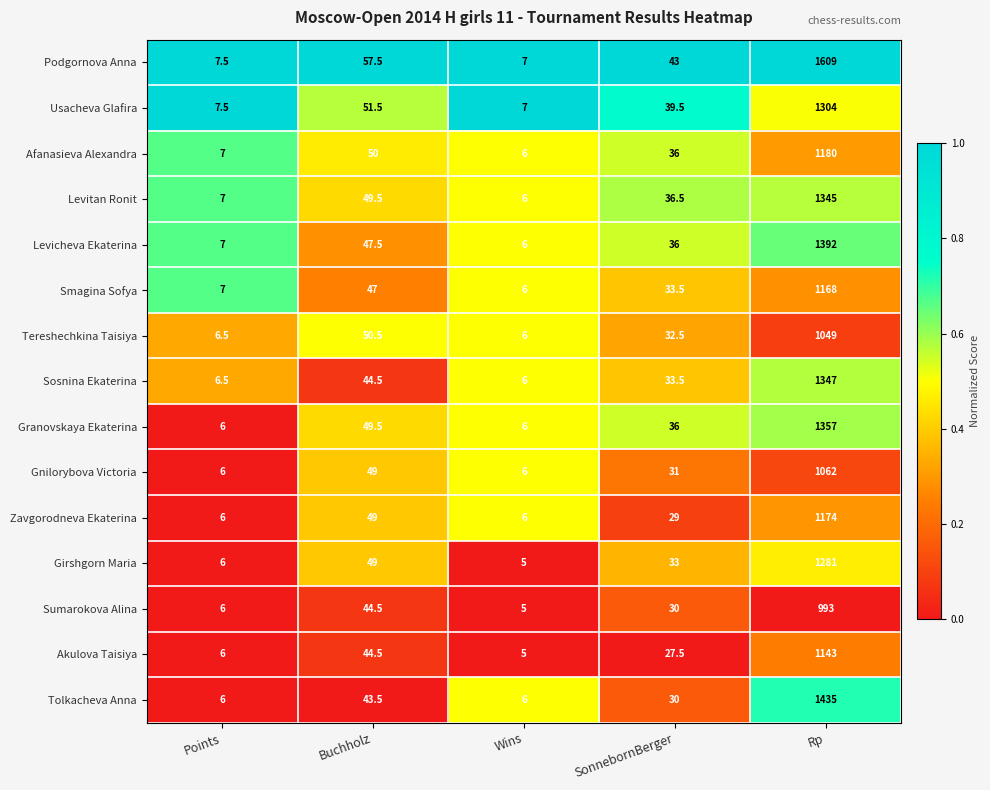

What is the total value across all series at SonnebornBerger?

507.0